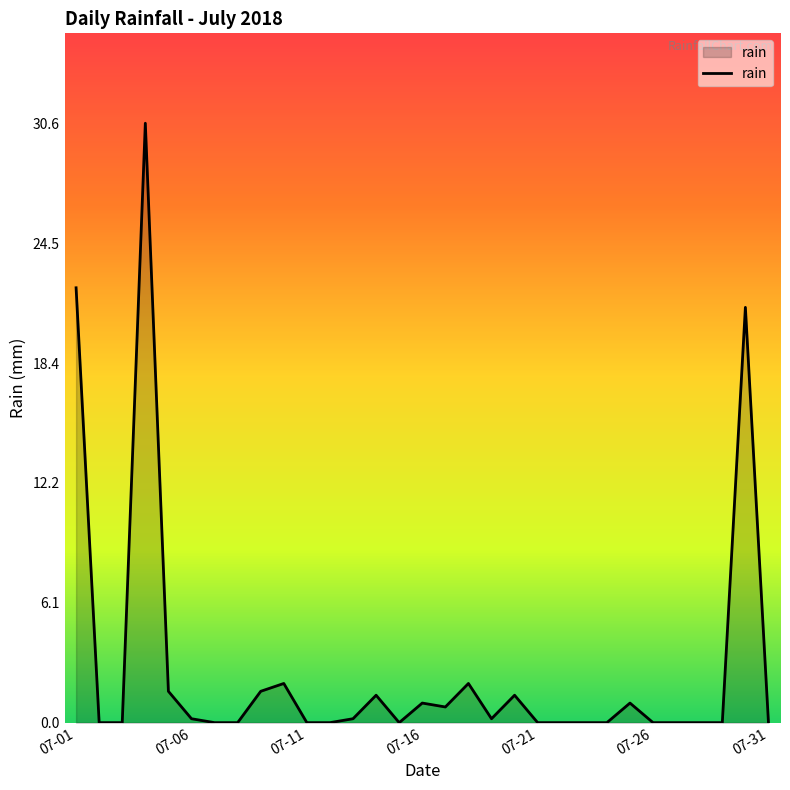

What is the difference between the maximum and minimum values?

30.6